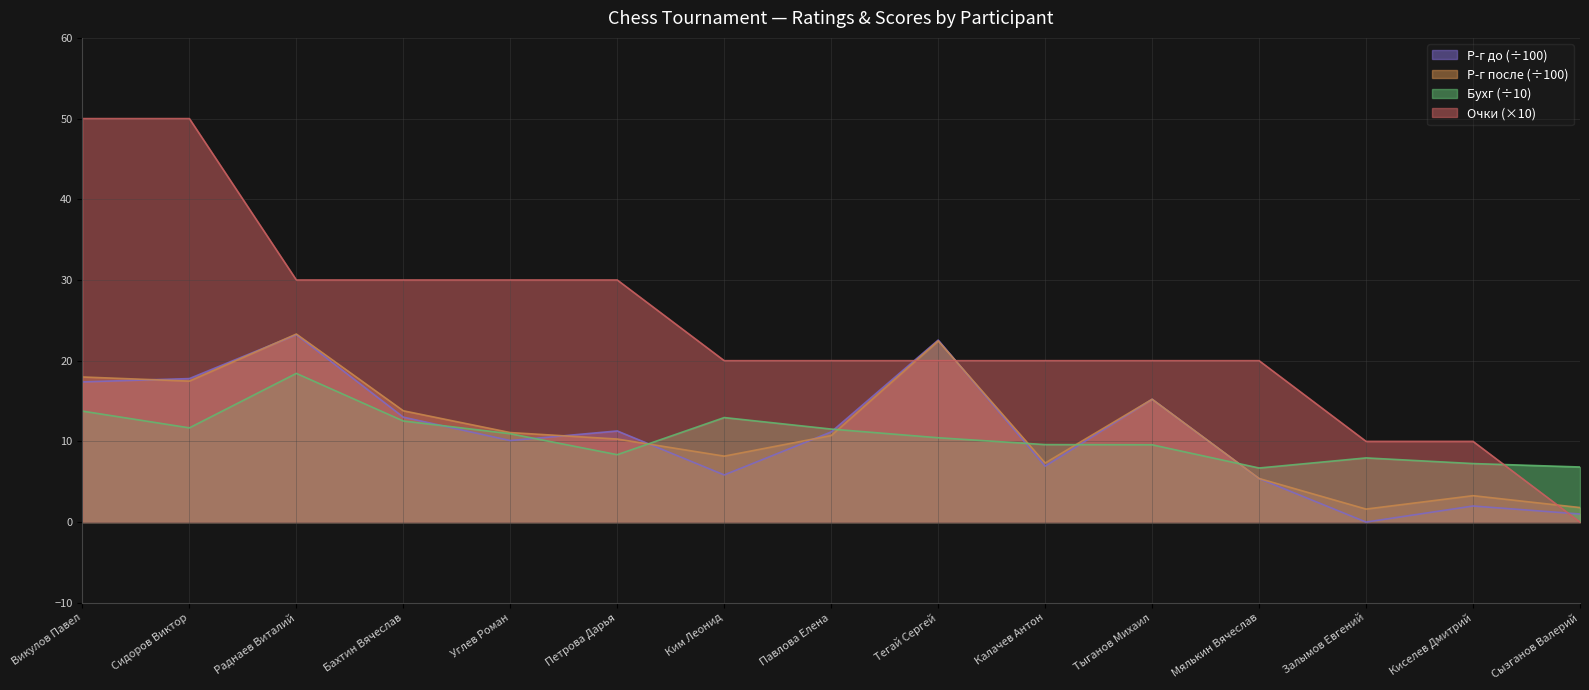

What is the total value across all series at Петрова Дарья?

59.9